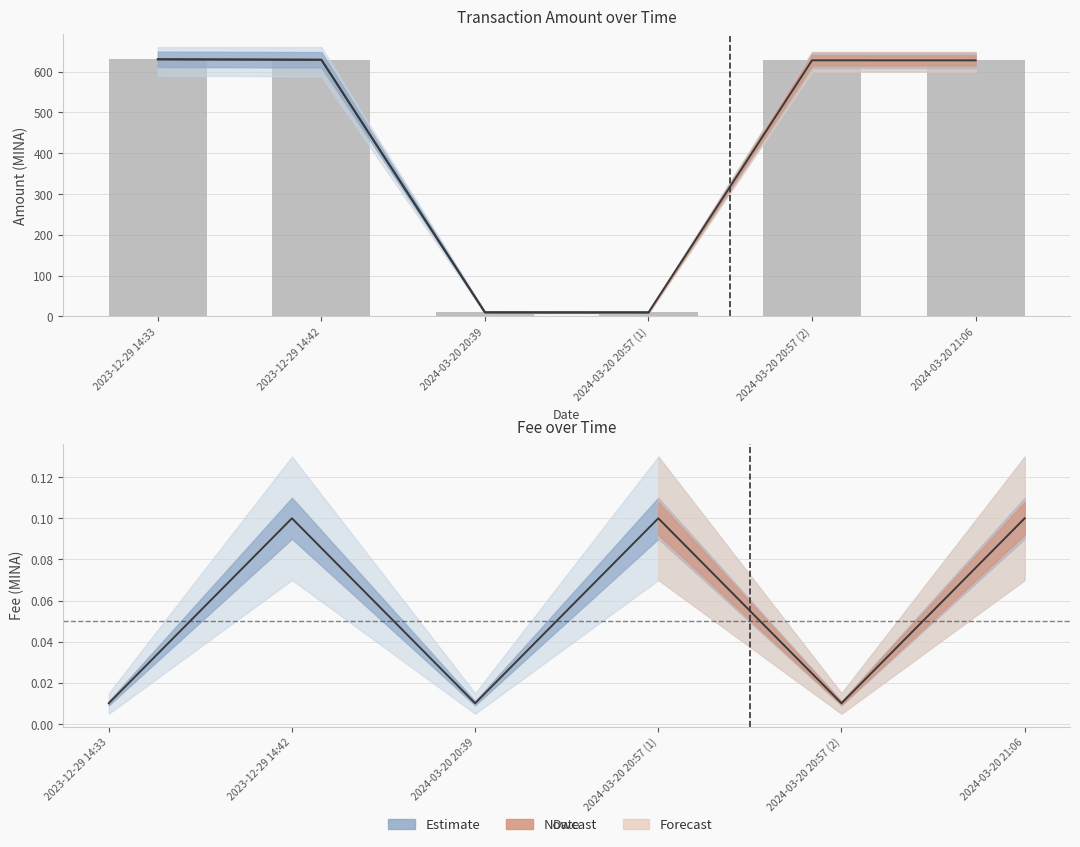

Which series has the widest spread of values?

Amount